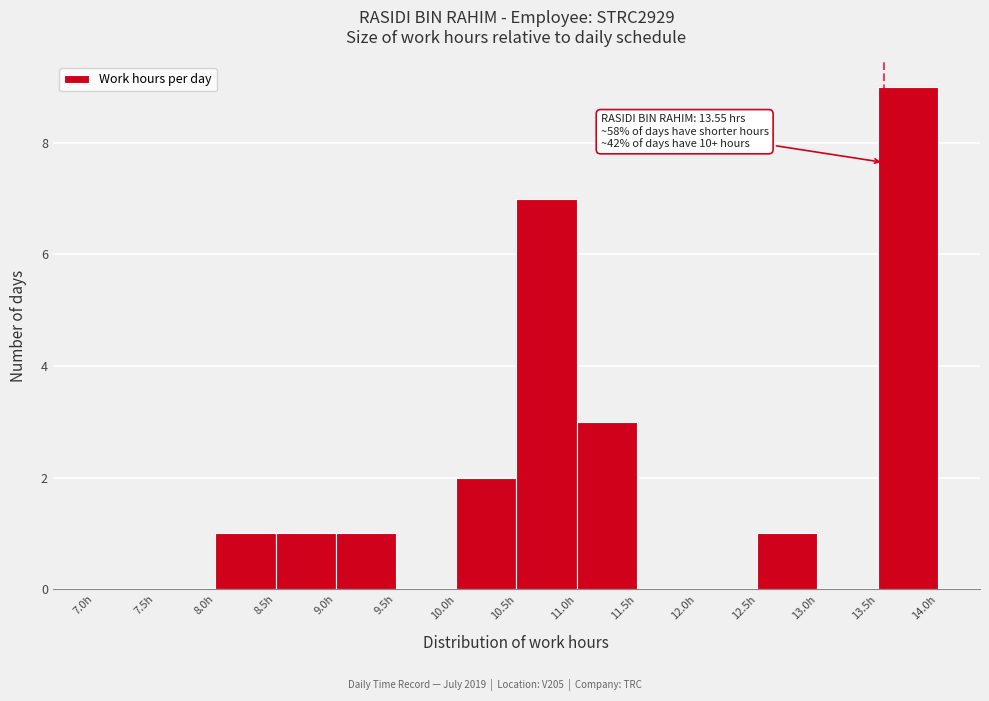

Over which range of the x-axis is the bar tallest?

13.5 to 14.0